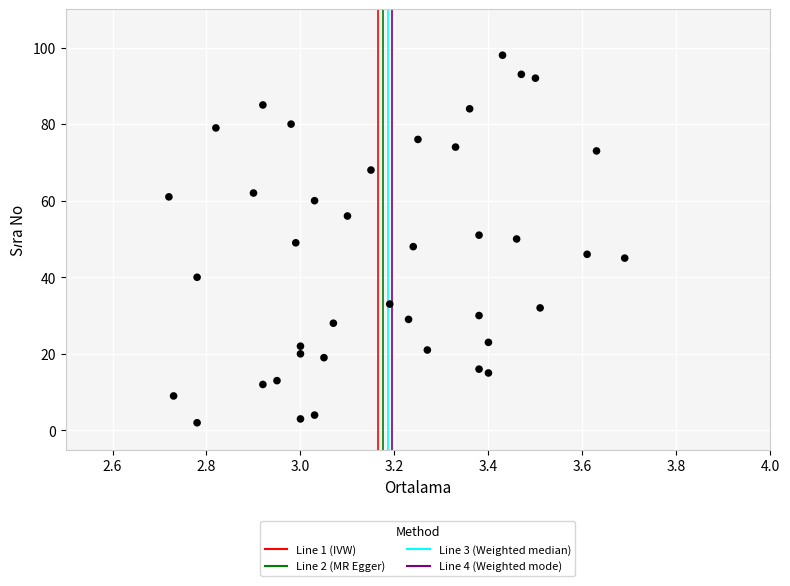

What is the range of Y values (max minus min)?

96